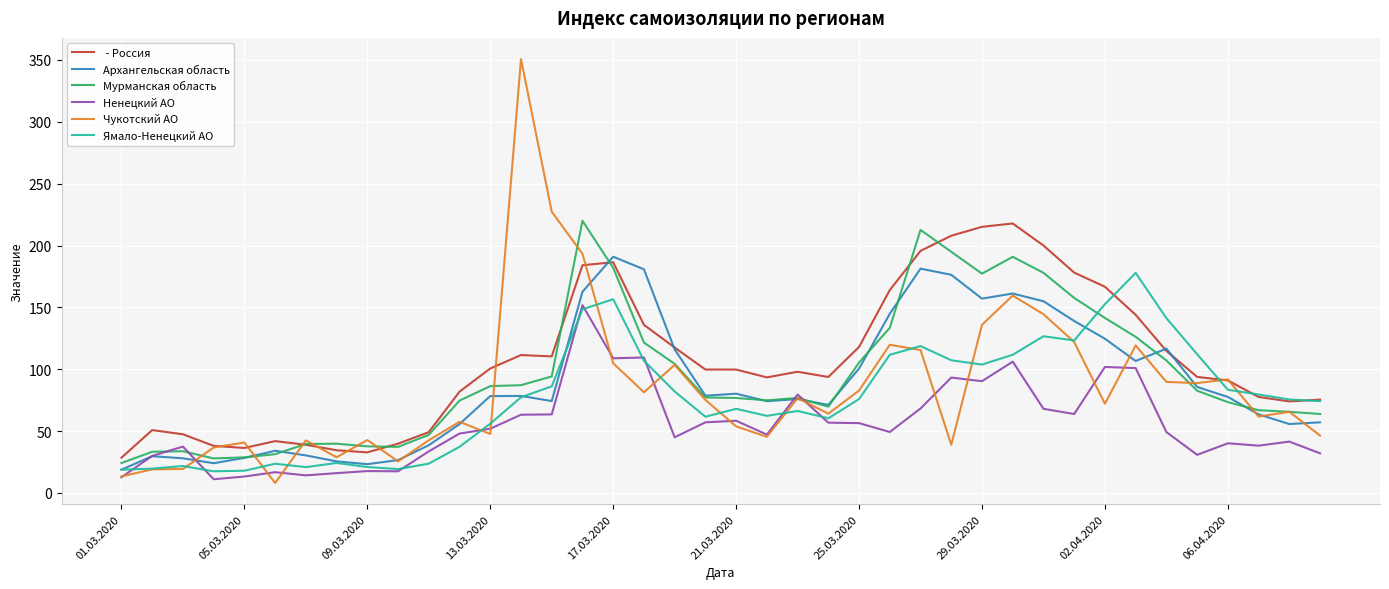

What is the greatest value displayed?

350.7